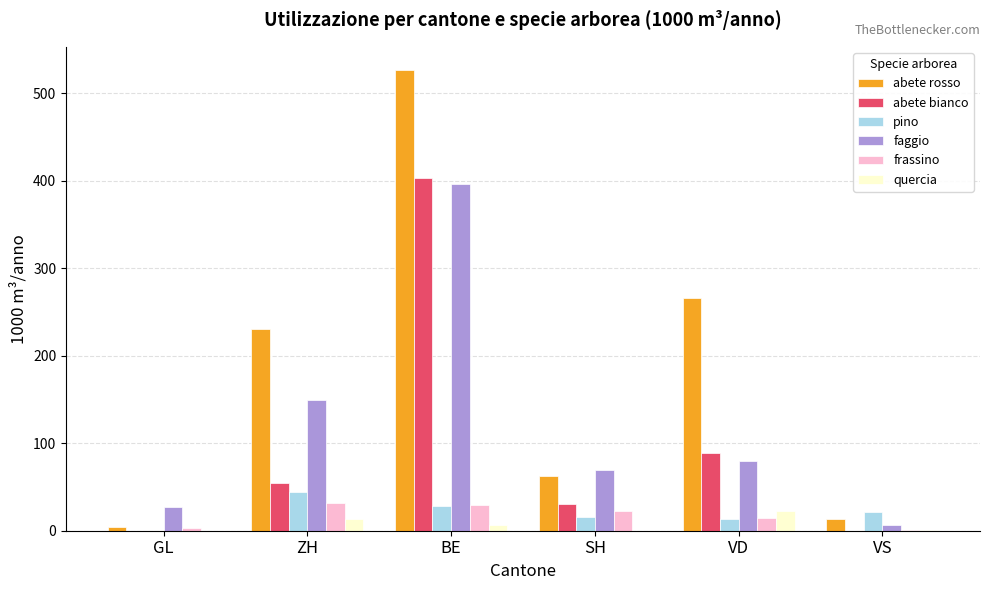

At which label does abete rosso reach its peak?

BE